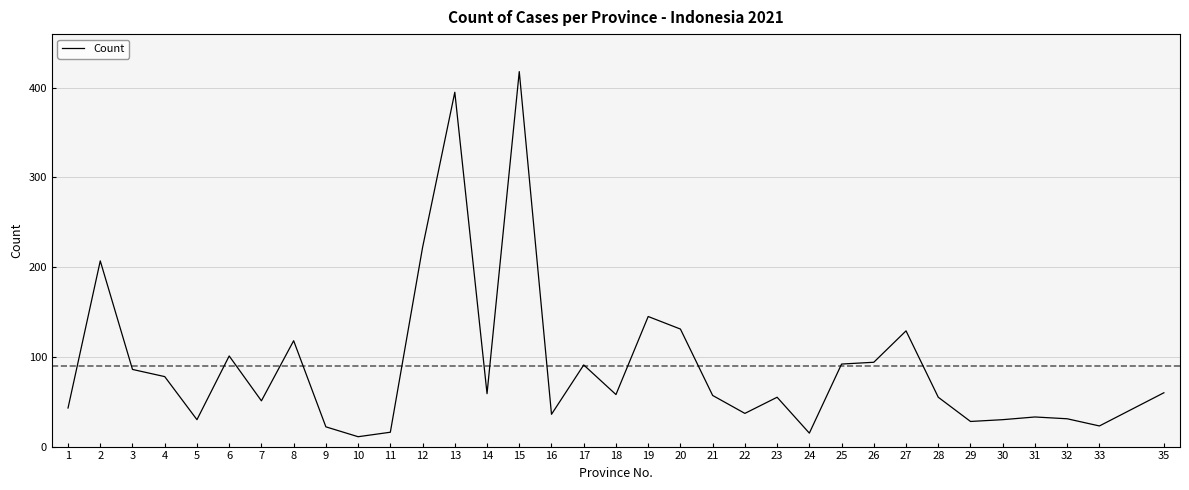

What is the change in value from 17 to 22?

-54